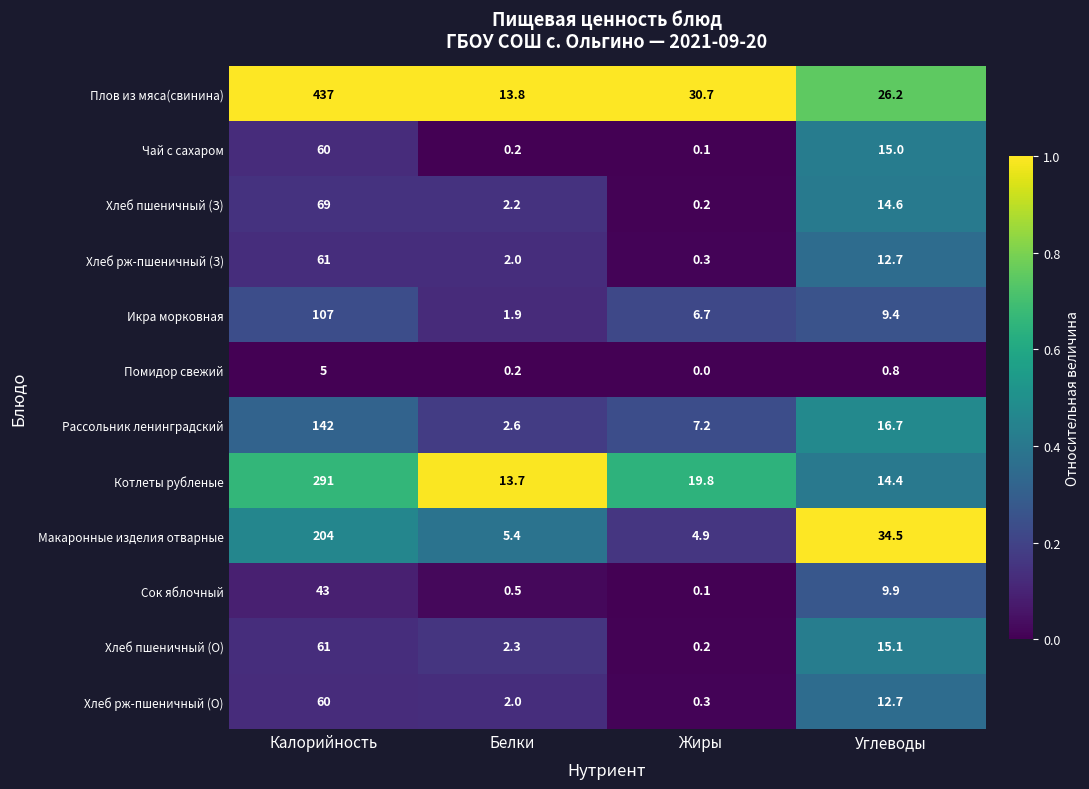

The Помидор свежий series shows 0.2 at Белки. True or false?

True